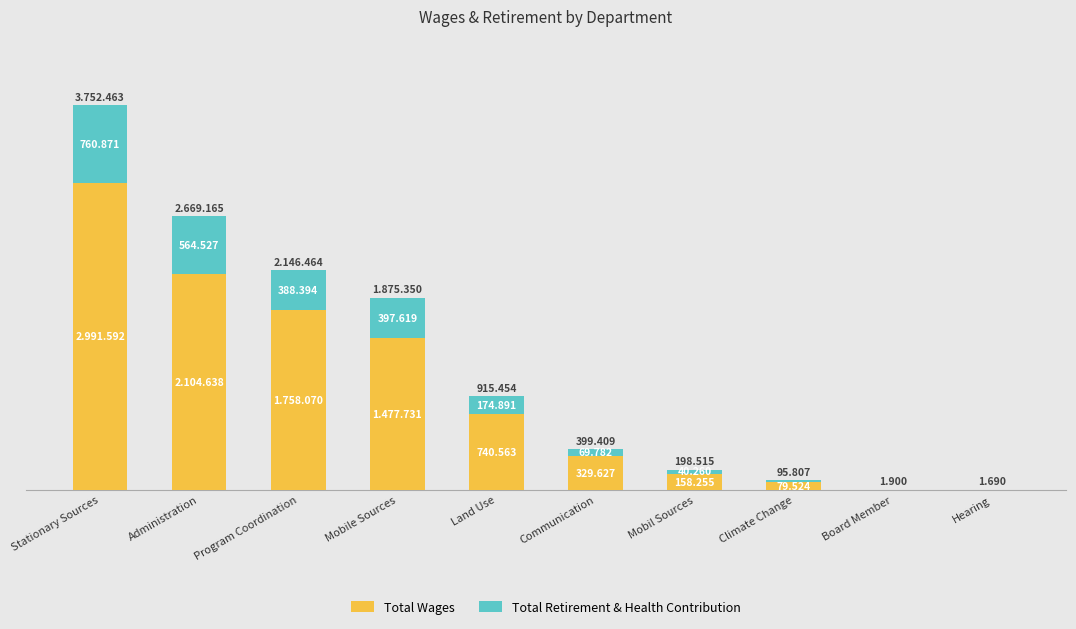

What are all the series names shown in the legend?

Total Wages, Total Retirement & Health Contribution